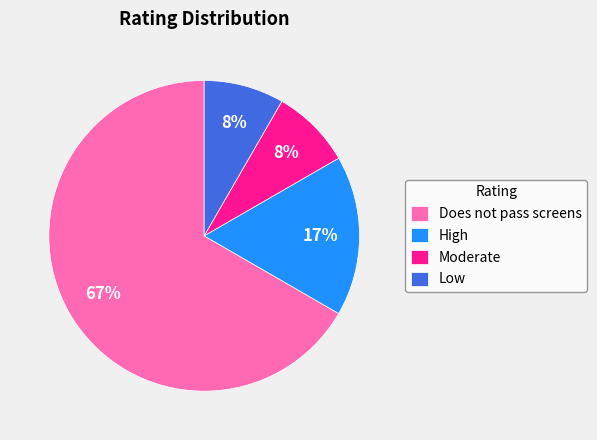

Do Low and Does not pass screens together represent more than half of the pie?

Yes